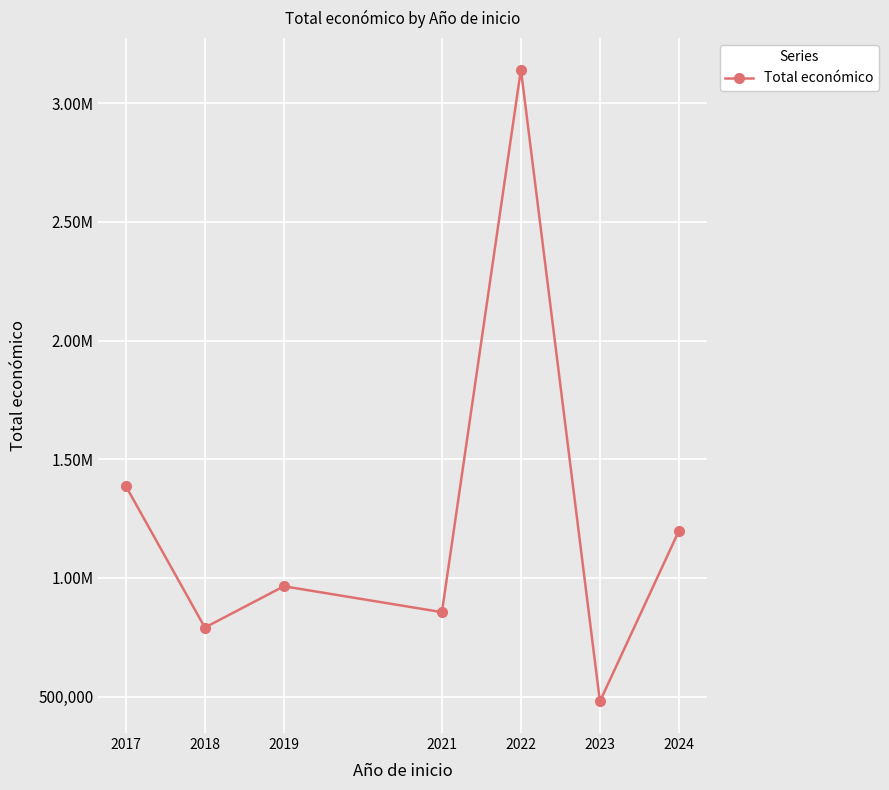

Is this an area chart (filled region under the line)?

No